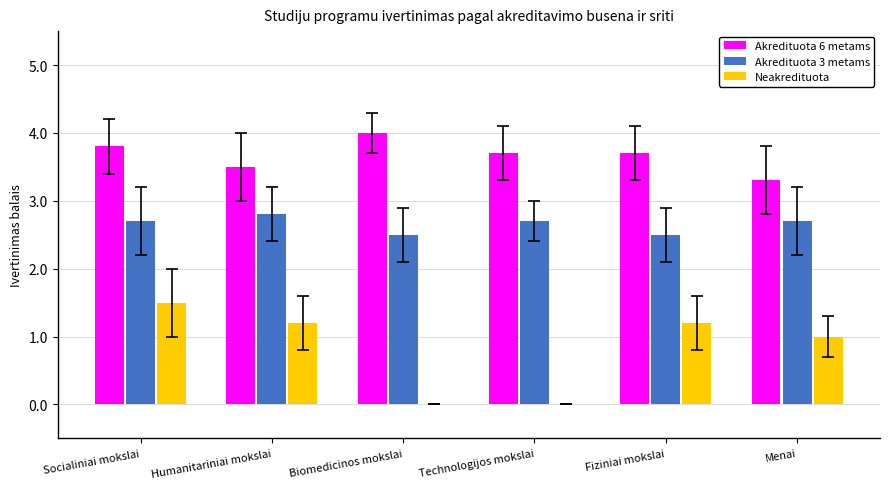

Reading left to right, what are all the values shown in this chart?

Akredituota 6 metams: Socialiniai mokslai=3.8	Humanitariniai mokslai=3.5	Biomedicinos mokslai=4.0	Technologijos mokslai=3.7	Fiziniai mokslai=3.7	Menai=3.3
Akredituota 3 metams: Socialiniai mokslai=2.7	Humanitariniai mokslai=2.8	Biomedicinos mokslai=2.5	Technologijos mokslai=2.7	Fiziniai mokslai=2.5	Menai=2.7
Neakredituota: Socialiniai mokslai=1.5	Humanitariniai mokslai=1.2	Biomedicinos mokslai=0.0	Technologijos mokslai=0.0	Fiziniai mokslai=1.2	Menai=1.0